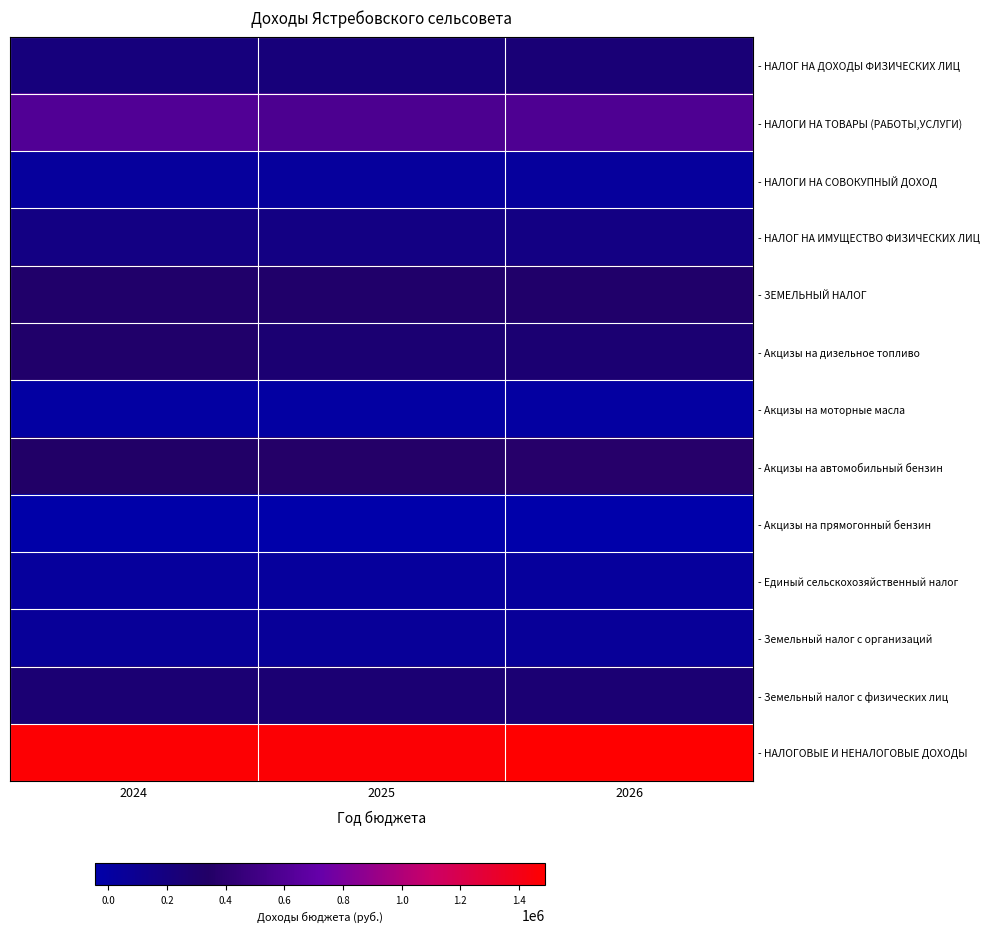

What is the smallest value displayed?

-46000